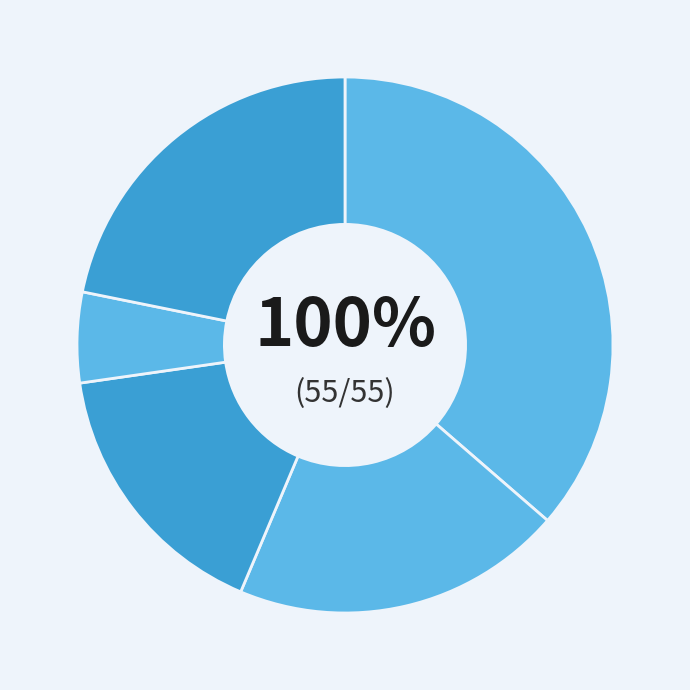

How much of the chart is everything except 4?

83.6%